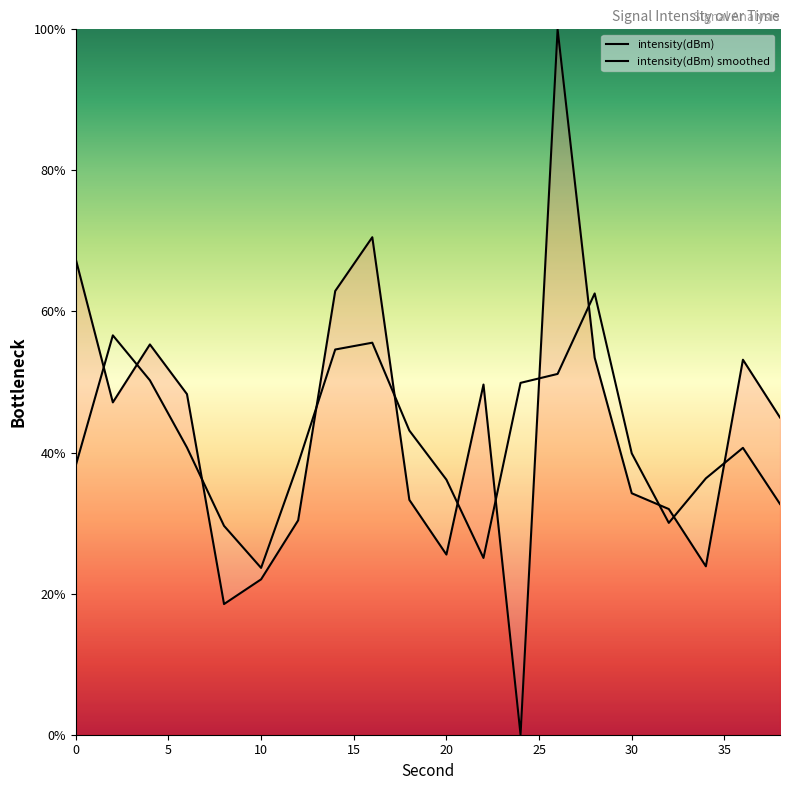

What is the value of the intensity(dBm) smoothed point at the 1st from the left?

38.2